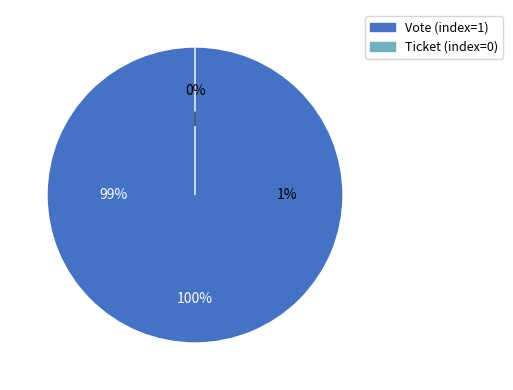

Combined, do Vote (index=1) and Ticket (index=0) account for over 50%?

Yes